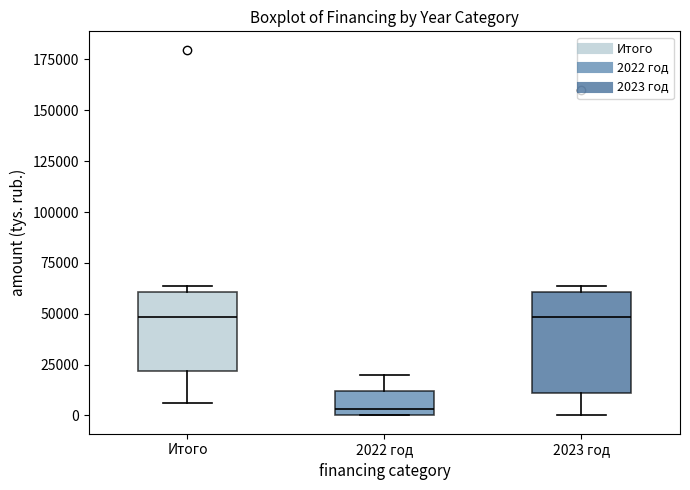

Which box has the lowest median line?

2022 год